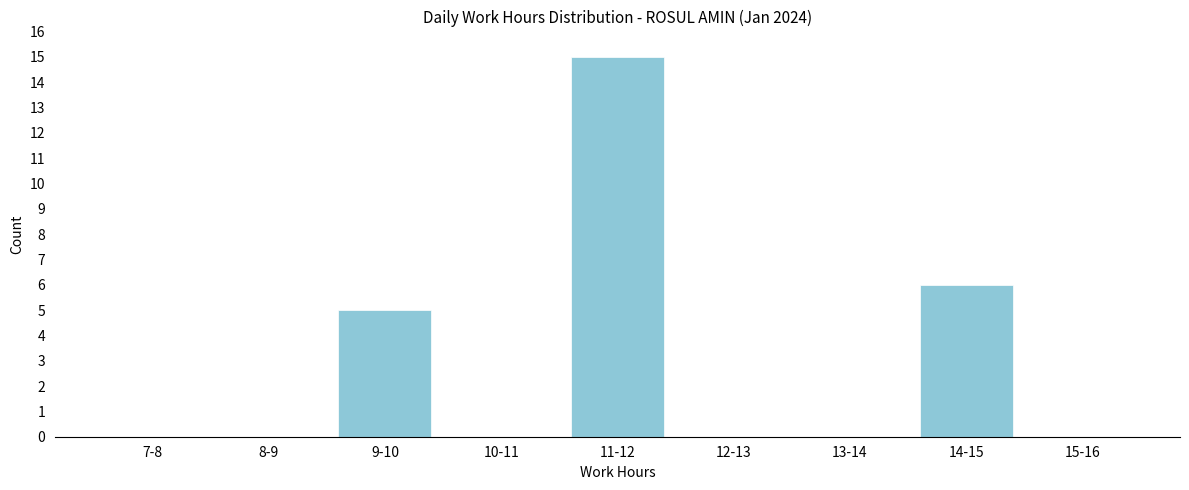

Reading left to right, extract all data points from this chart.

7-8=0	8-9=0	9-10=5	10-11=0	11-12=15	12-13=0	13-14=0	14-15=6	15-16=0